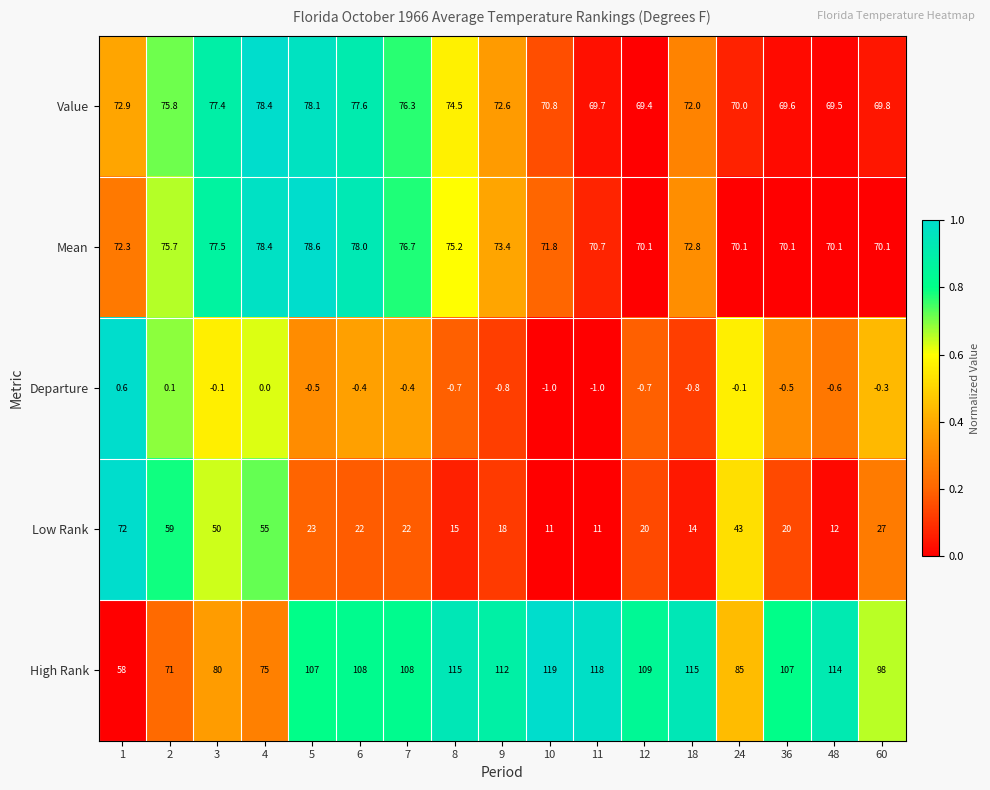

The Low Rank series shows 12.3 at 5. True or false?

False